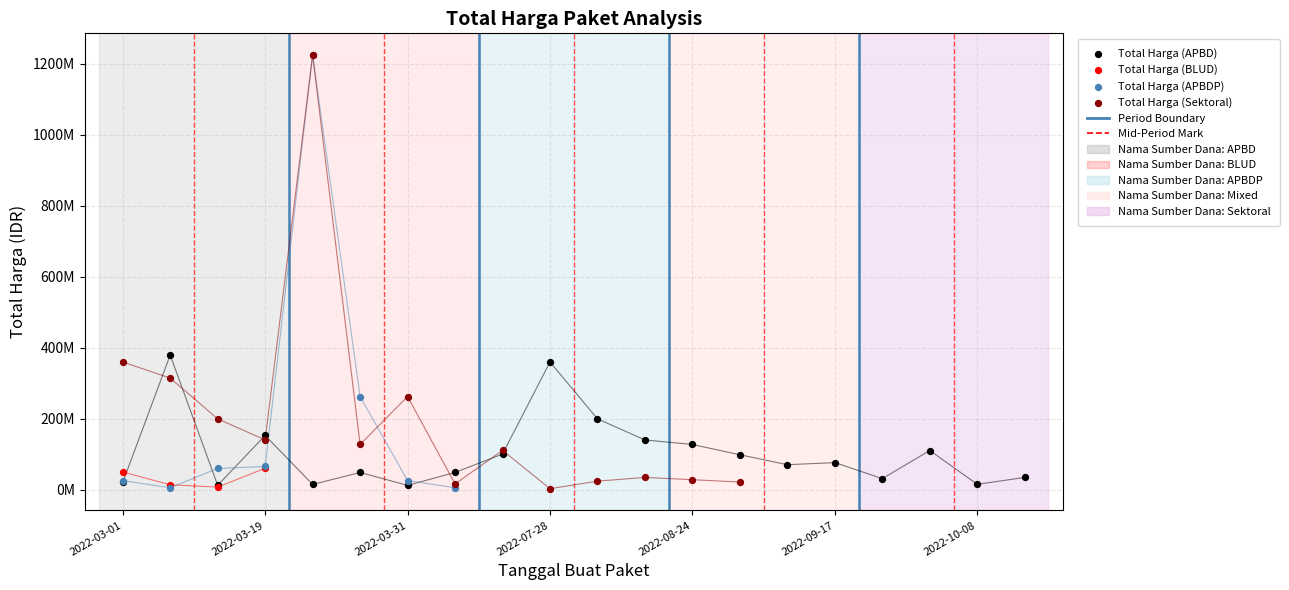

What are all the series names shown in the legend?

Total Harga (APBD), Total Harga (BLUD), Total Harga (APBDP), Total Harga (Sektoral)